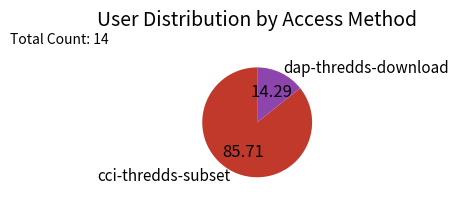

Which category has the smallest portion of the pie?

dap-thredds-download